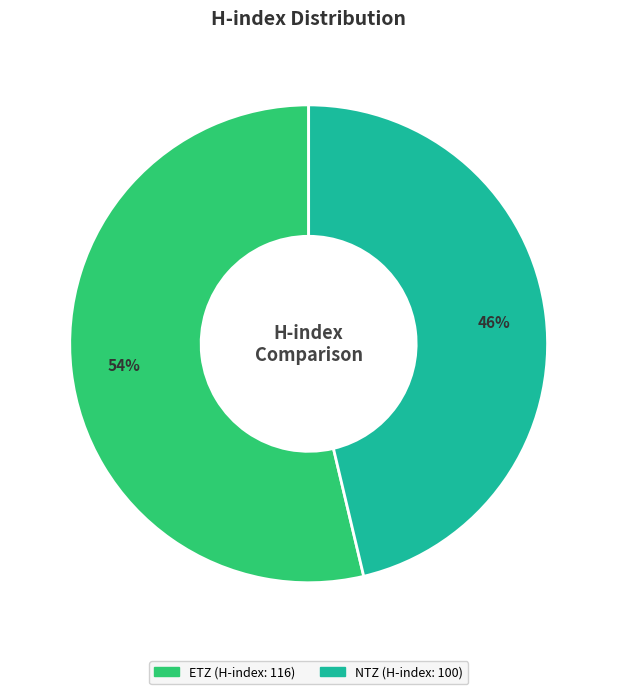

How many slices are in this pie chart?

2